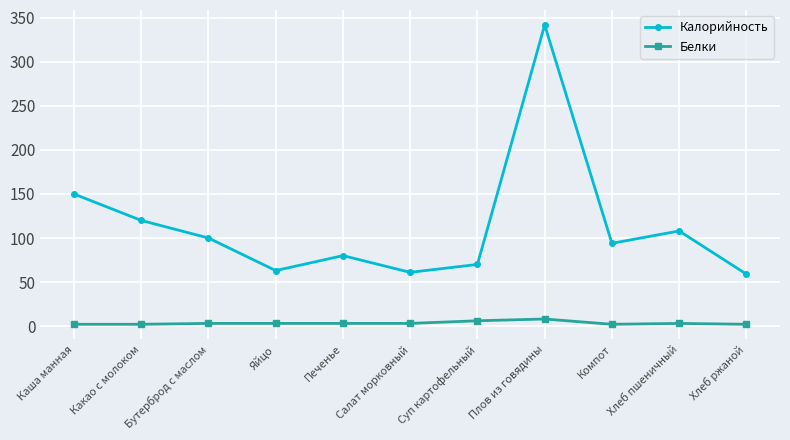

True or false: Белки and Калорийность intersect in this chart.

False